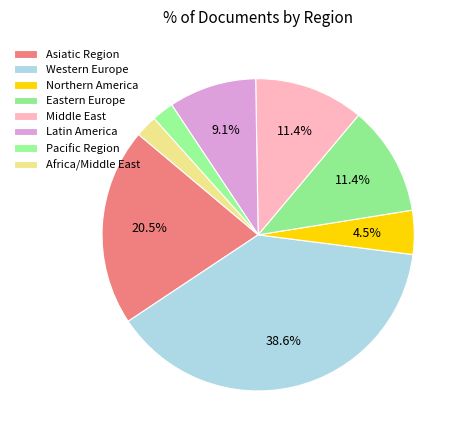

How many segments does this pie chart have?

8